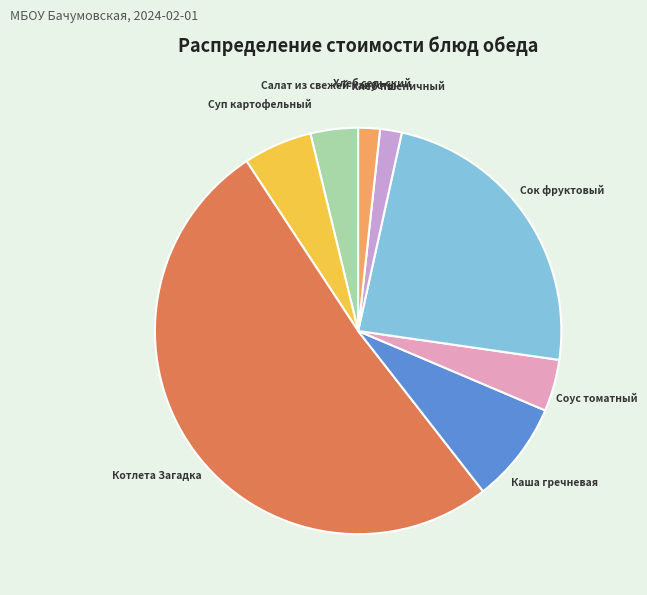

Do Хлеб пшеничный and Сок фруктовый together represent more than half of the pie?

No